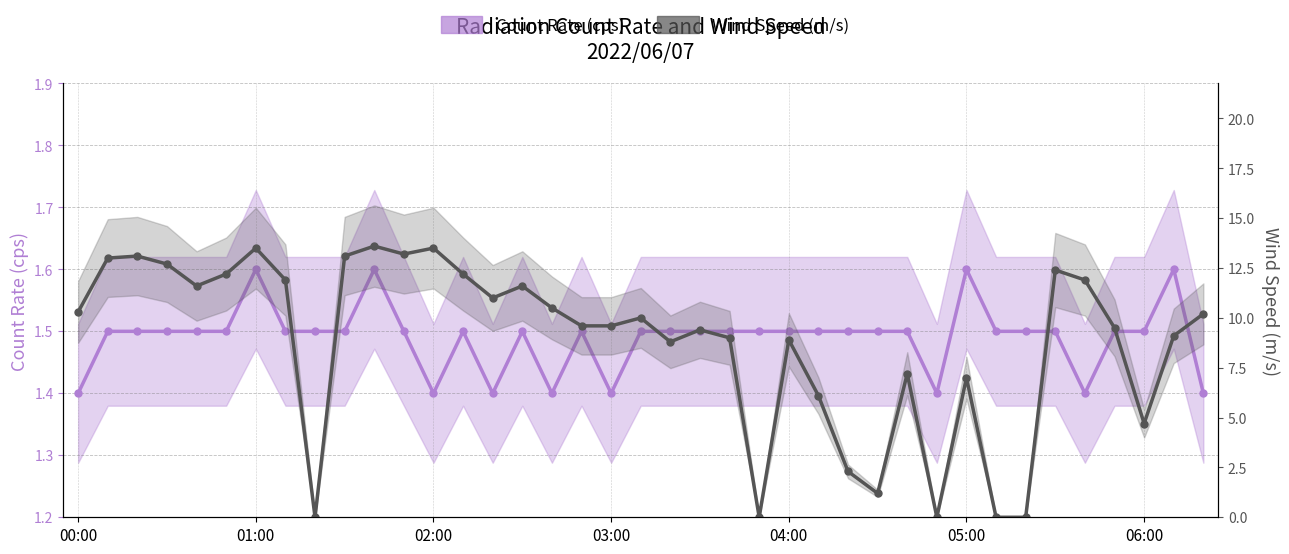

How many data points in Wind Speed (m/s) are less than 10?

19